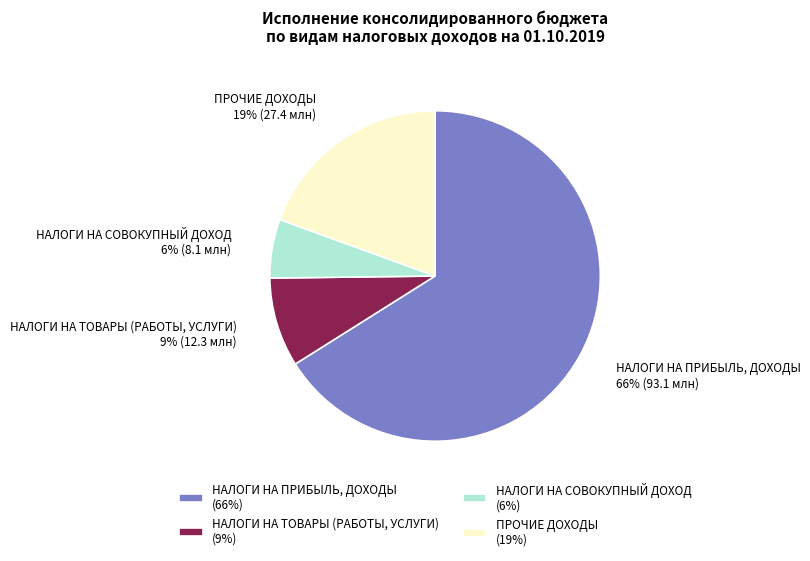

To the nearest percent, what portion does НАЛОГИ НА ТОВАРЫ (РАБОТЫ, УСЛУГИ) represent?

9%